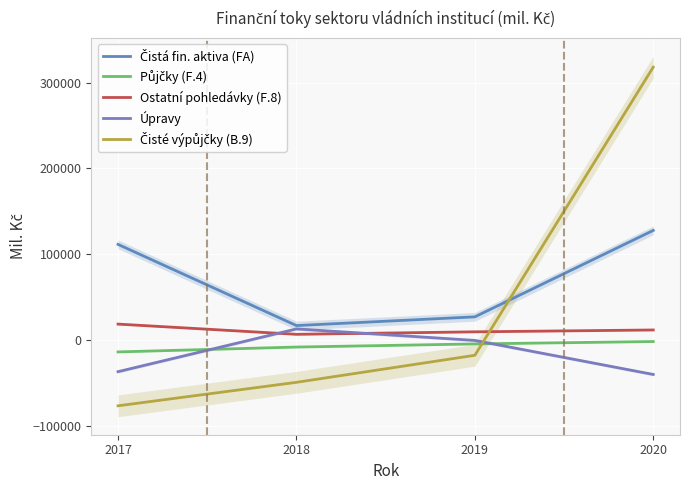

What are all the series names shown in the legend?

Čistá fin. aktiva (FA), Půjčky (F.4), Ostatní pohledávky (F.8), Úpravy, Čisté výpůjčky (B.9)